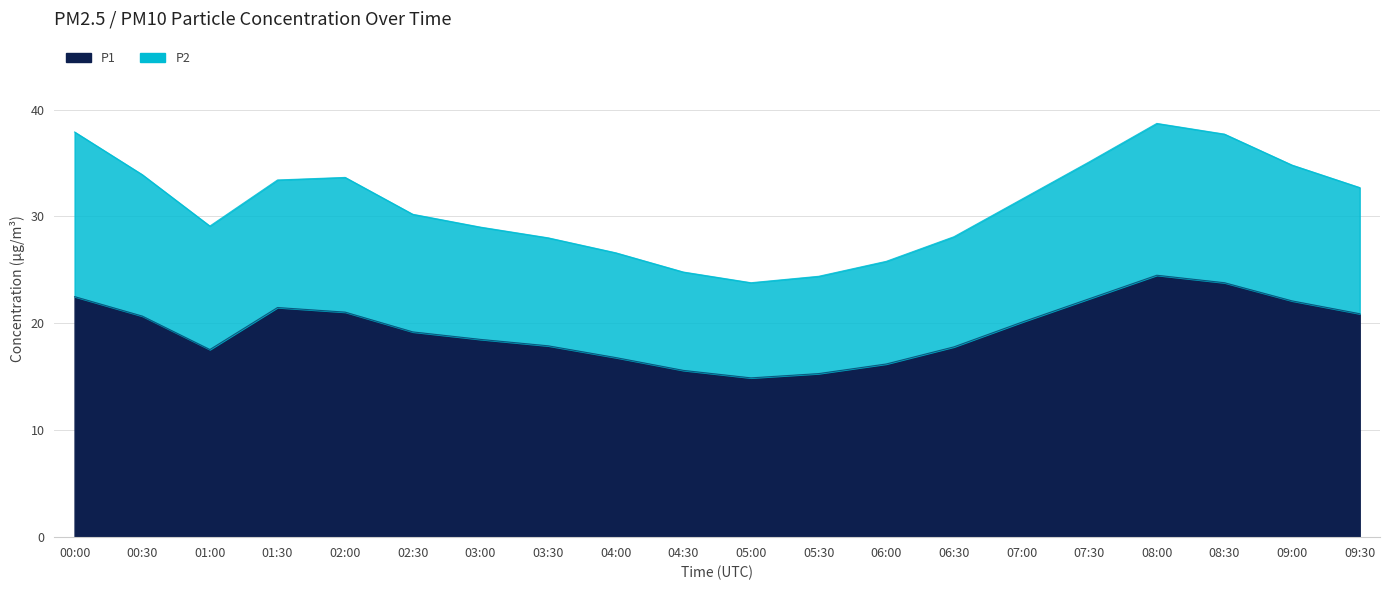

Where does the data first go above 20?

00:00